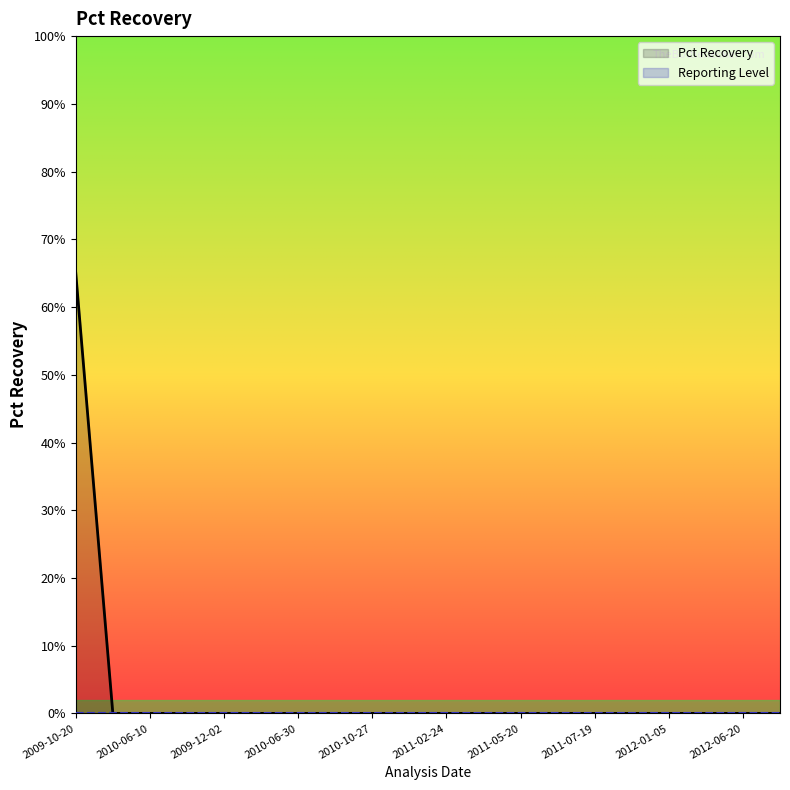

Rank the categories by value from lowest to highest.

2010-02-18, 2010-06-10, 2010-07-27, 2009-12-02, 2010-05-04, 2010-06-30, 2010-08-31, 2010-10-27, 2010-11-29, 2011-02-24, 2011-04-13, 2011-05-20, 2011-07-18, 2011-07-19, 2011-10-31, 2012-01-05, 2012-03-06, 2012-06-20, 2009-05-28, 2009-10-20